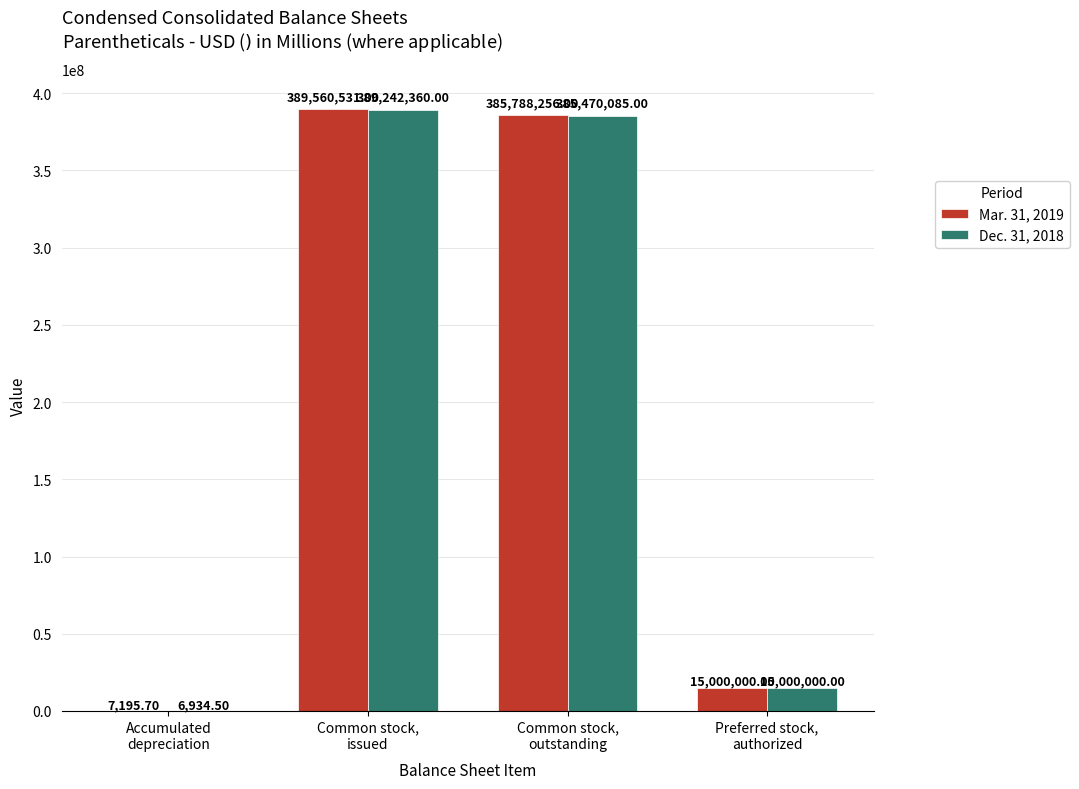

The value of Dec. 31, 2018 at Common stock,
issued is 125846567.7. True or false?

False